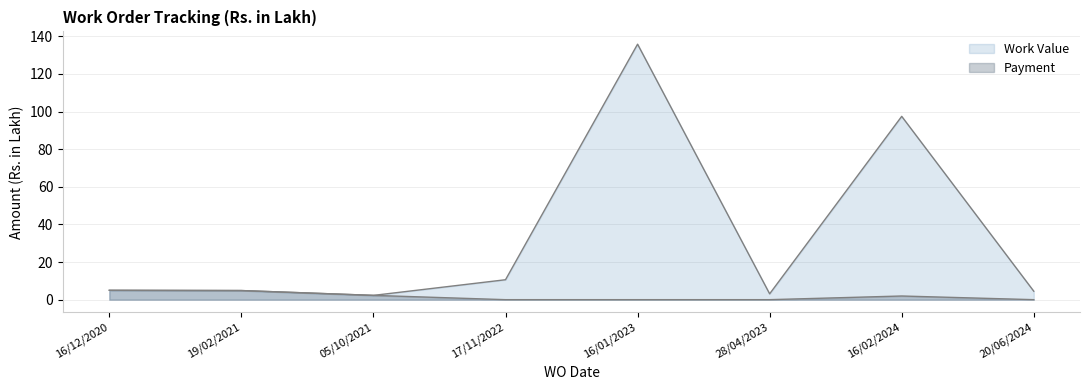

What is the average value of the Work Value series?

33.0